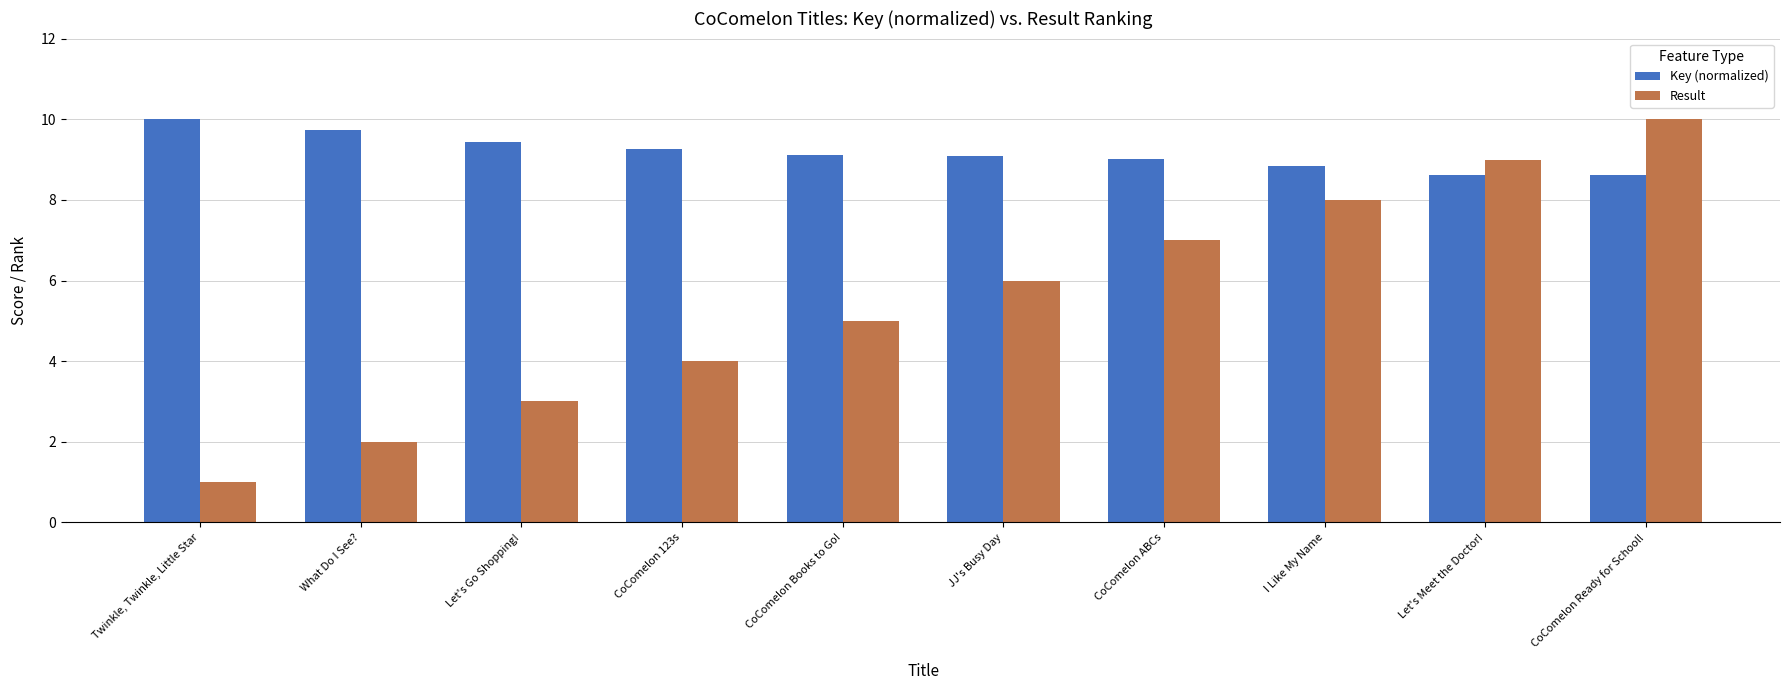

What is the label of the 7th bar from the left?

CoComelon ABCs